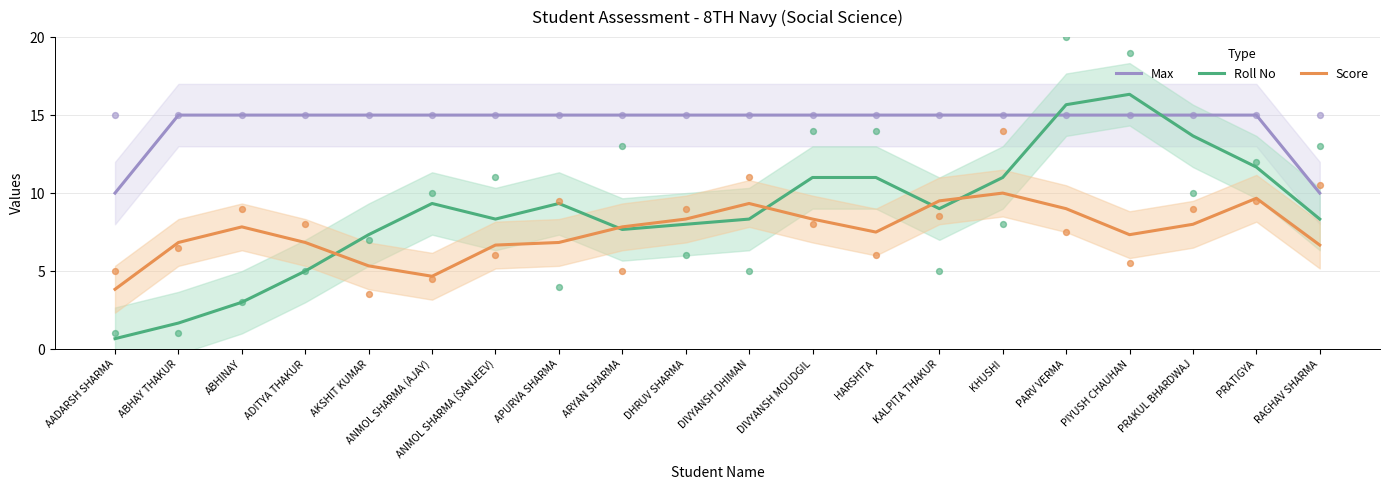

At how many categories does at least one series exceed 14?

18